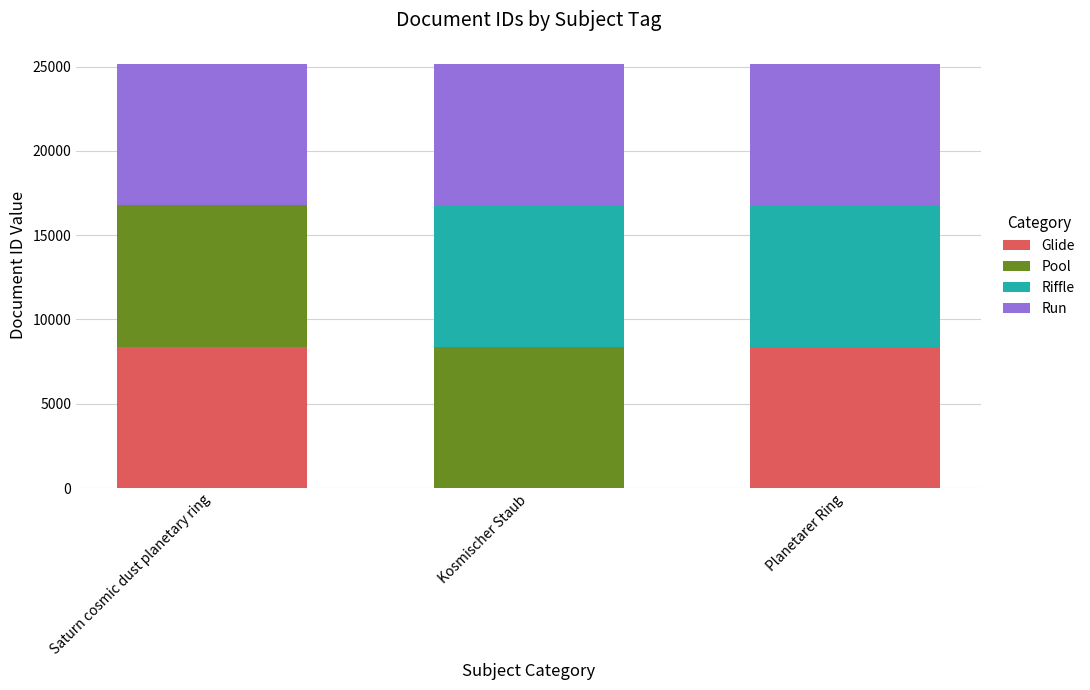

The Glide series shows -2742 at Kosmischer Staub. True or false?

False